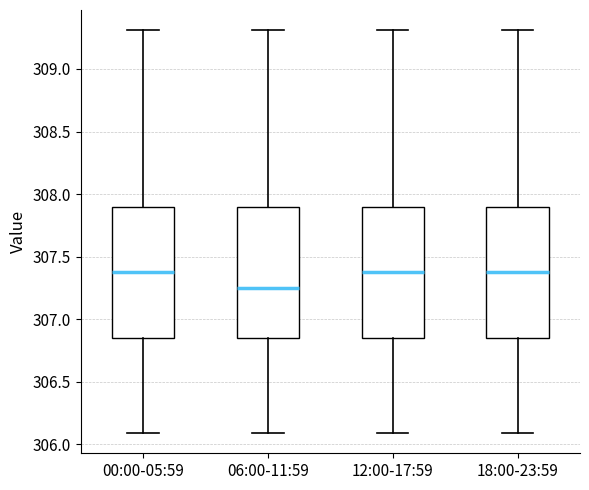

Where does the upper whisker of the box for 00:00-05:59 end on the y-axis? The values are not printed on the chart, so give them approximately, as read against the axis.

309.30